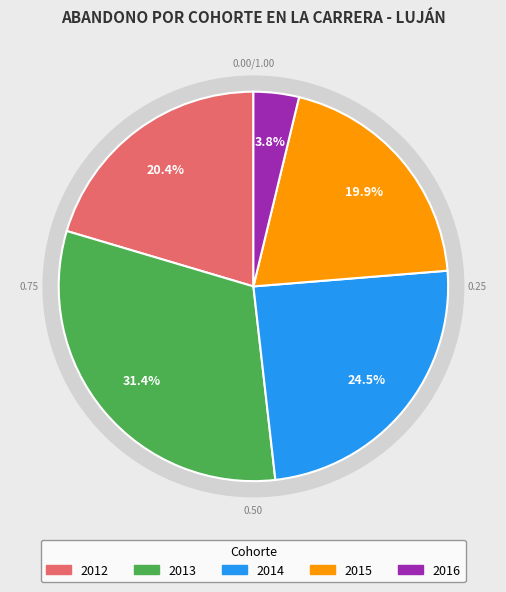

Do 2015 and 2016 together represent more than half of the pie?

No